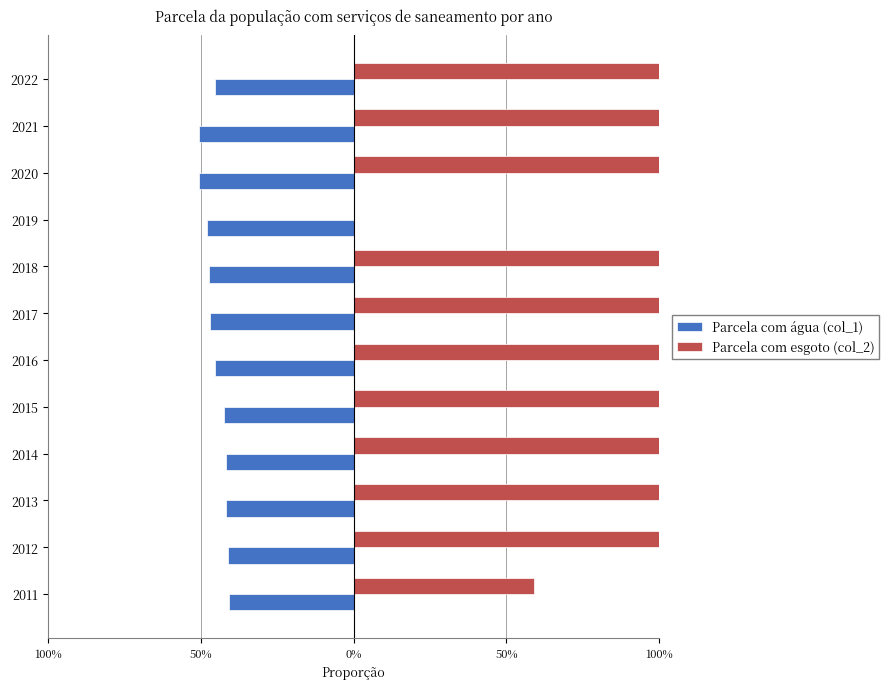

What are all the series names shown in the legend?

Parcela com água (col_1), Parcela com esgoto (col_2)